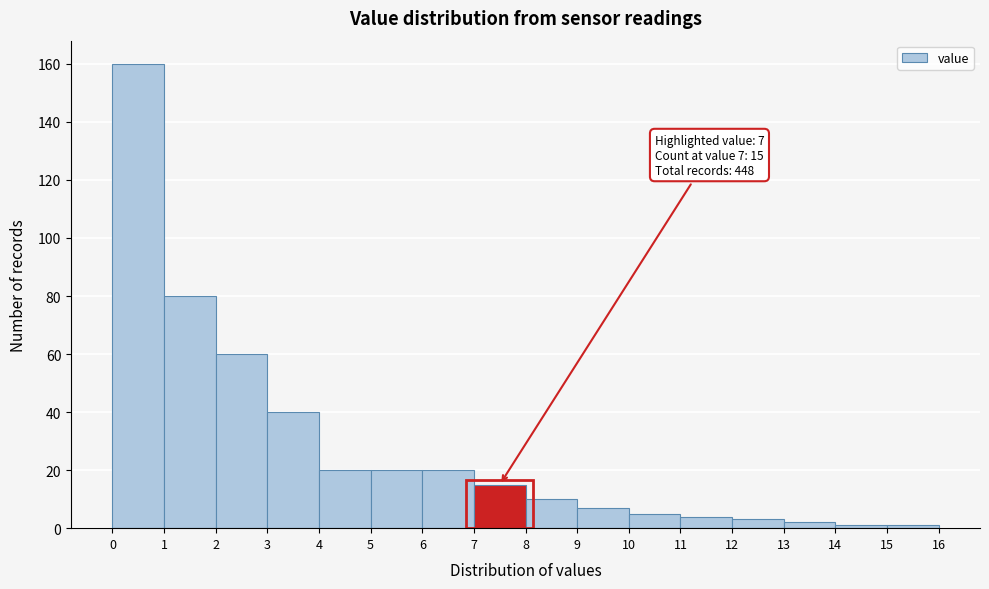

Over which range of the x-axis is the bar tallest?

0 to 1